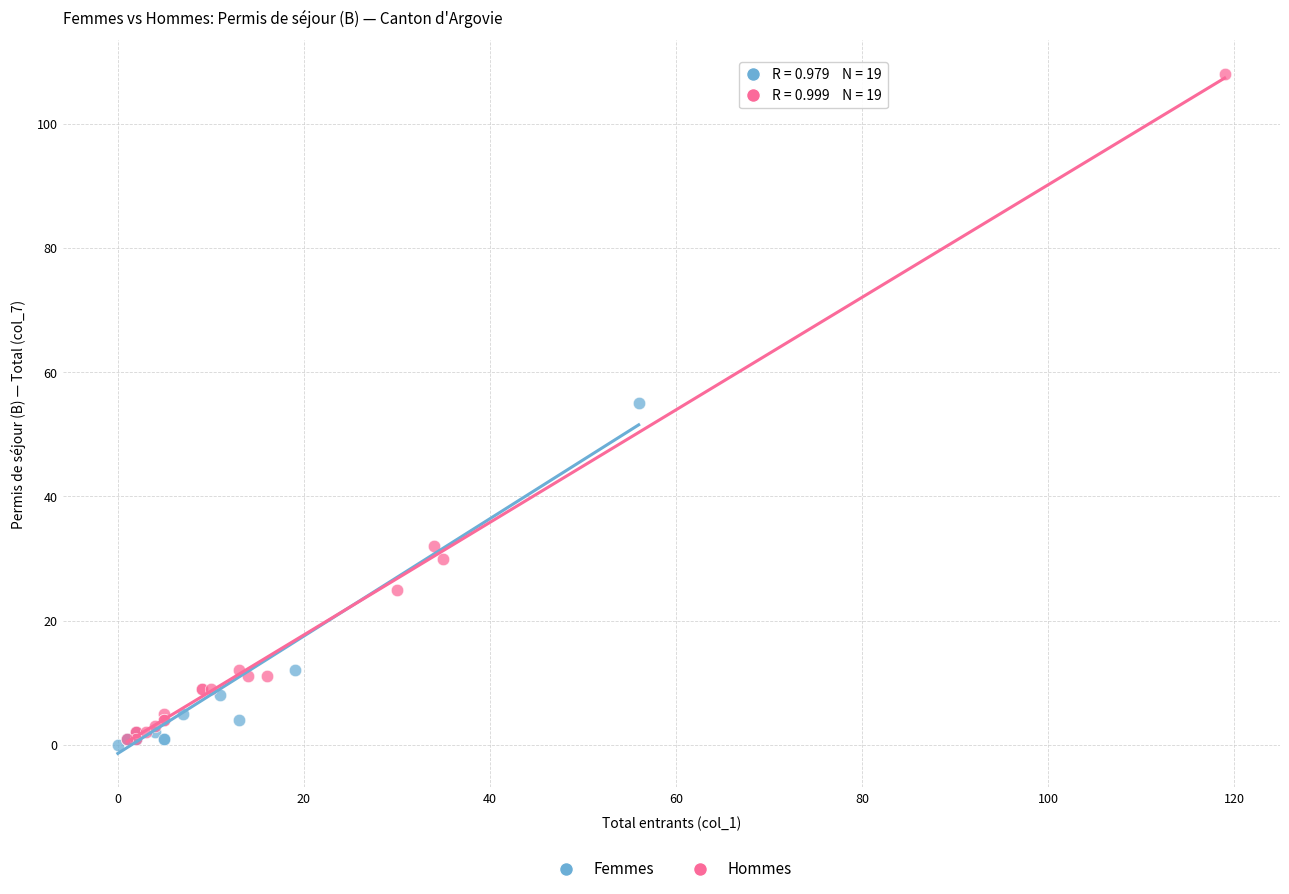

Which series has the widest spread of Y values?

Hommes